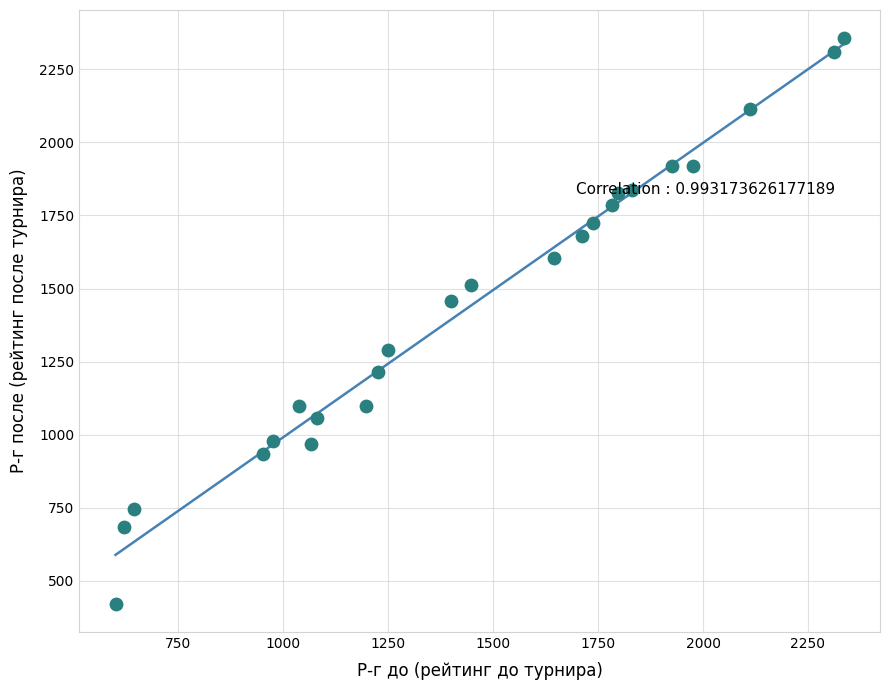

What Y value in the scatter plot is closest to 1389?

1458